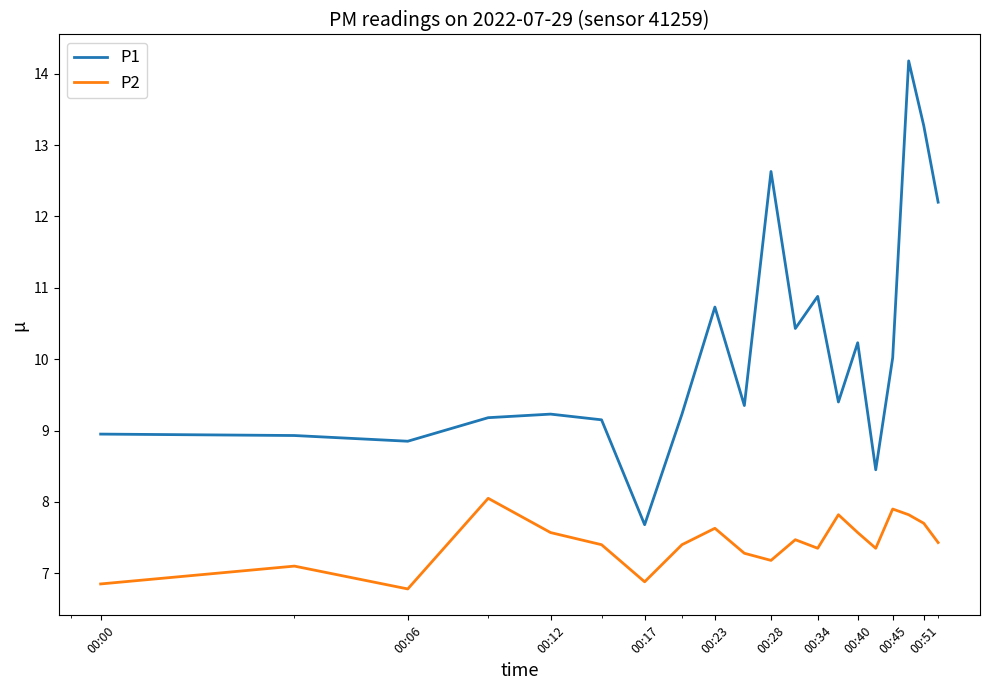

Which series has the largest total across all categories?

P1